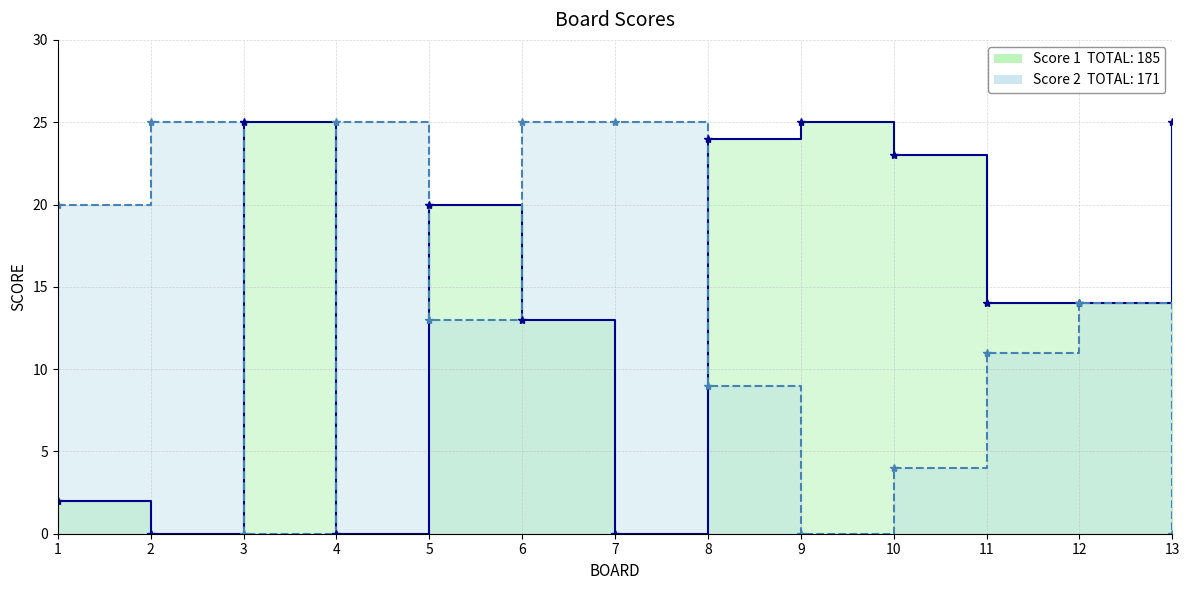

Reading right to left, list all the values displayed in this chart.

Score 1: 25	14	14	23	25	24	0	13	20	0	25	0	2
Score 2: 0	14	11	4	0	9	25	25	13	25	0	25	20